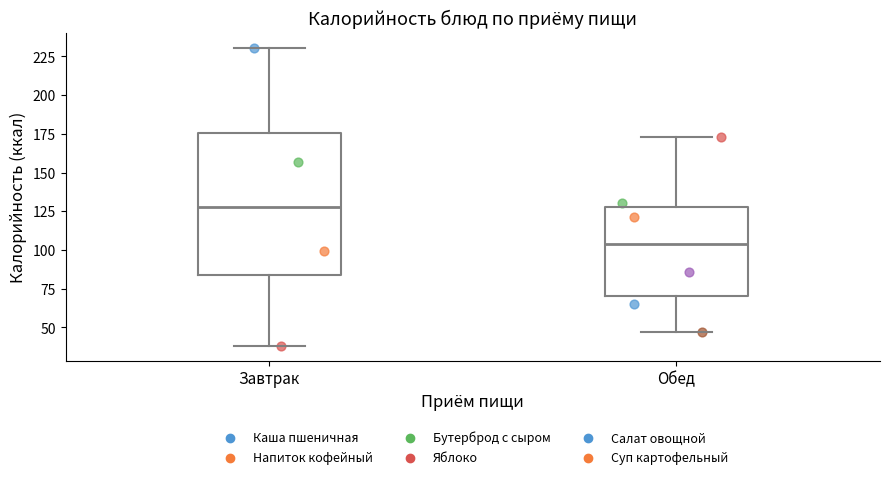

Reading left to right, transcribe this box plot: for each box, give where its median line is, the range the box spans, and where its two whiskers end, as read against the y-axis. The values are not printed on the chart, so give them approximately, as read against the axis.

Завтрак: median 130, box 85 to 175, whiskers 40 to 230
Обед: median 105, box 70 to 130, whiskers 45 to 175